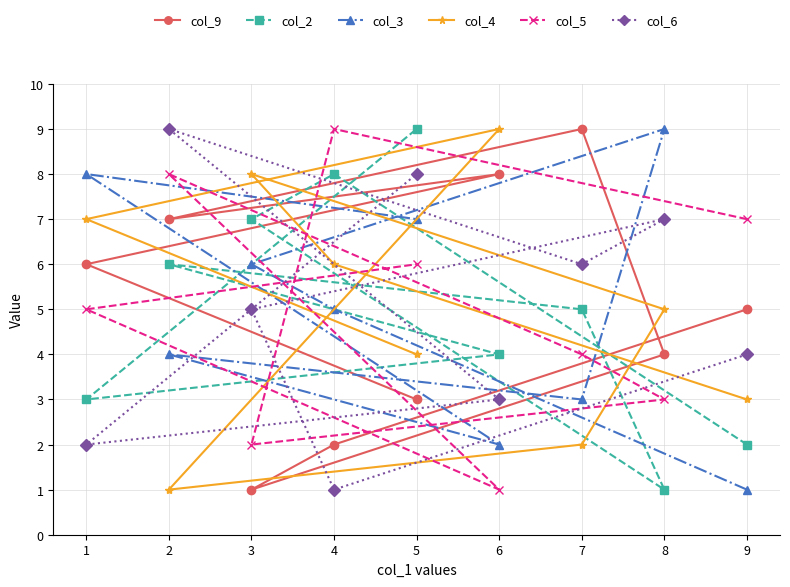

What is the value of the col_6 point at the 3rd from the left?

5